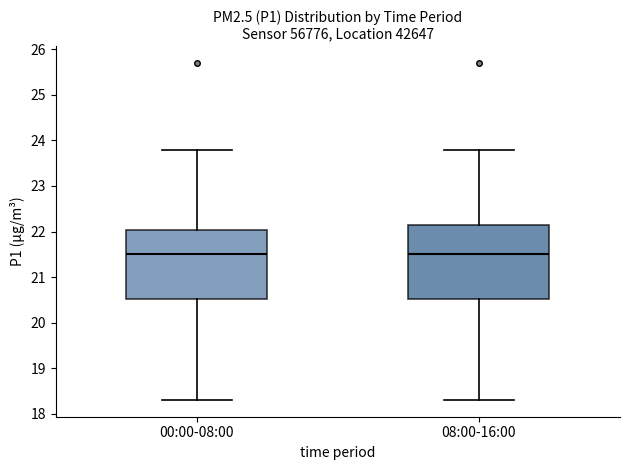

Reading left to right, transcribe this box plot: for each box, give where its median line is, the range the box spans, and where its two whiskers end, as read against the y-axis. The values are not printed on the chart, so give them approximately, as read against the axis.

00:00-08:00: median 21.5, box 20.5 to 22.0, whiskers 18.3 to 23.8
08:00-16:00: median 21.5, box 20.5 to 22.2, whiskers 18.3 to 23.8